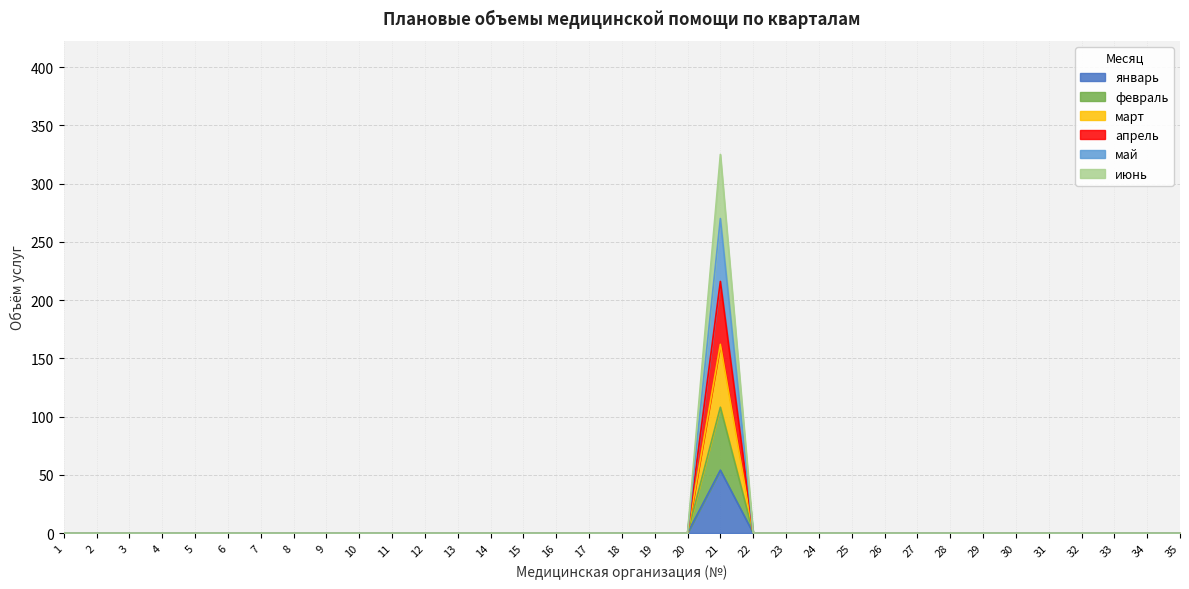

True or false: апрель and июнь intersect in this chart.

False